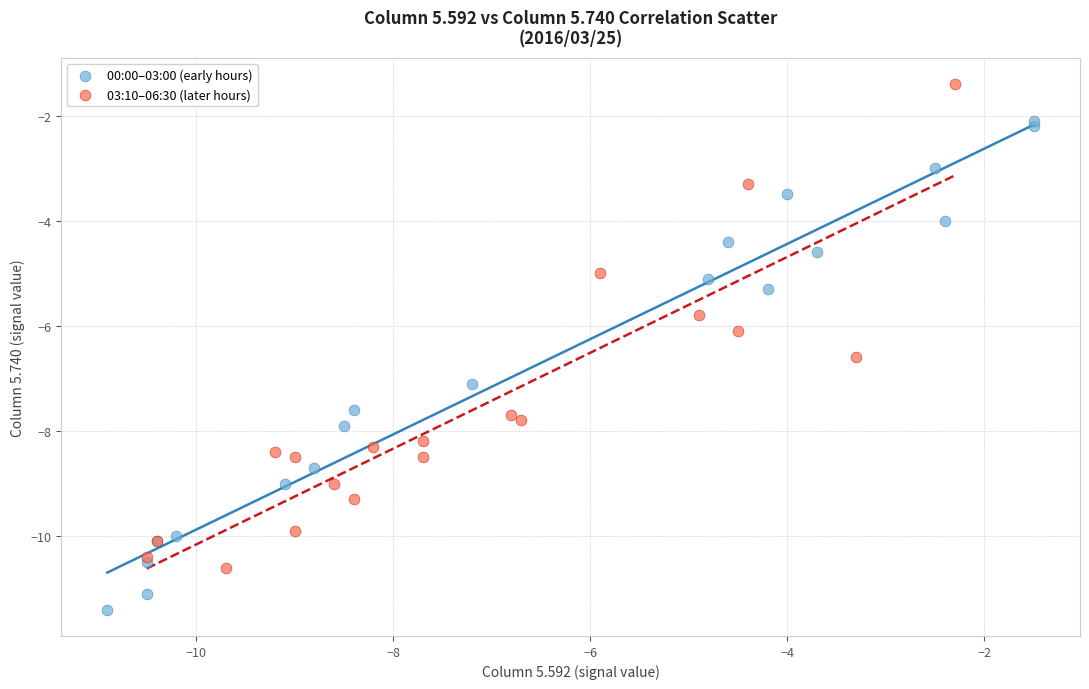

Which series reaches the minimum Y coordinate?

00:00–03:00 (early hours)